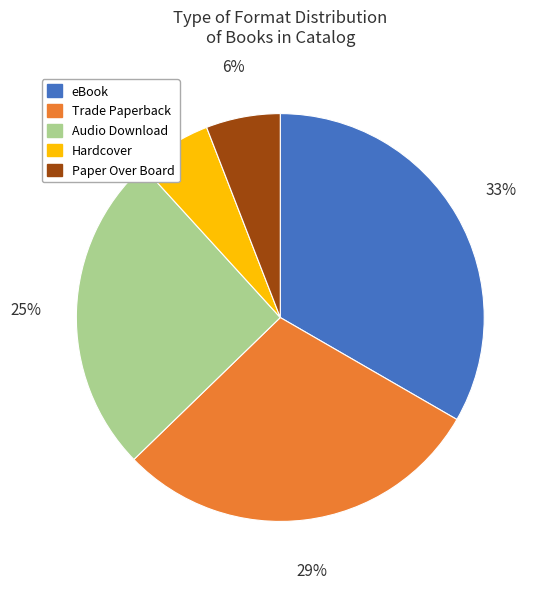

How many slices are in this pie chart?

5